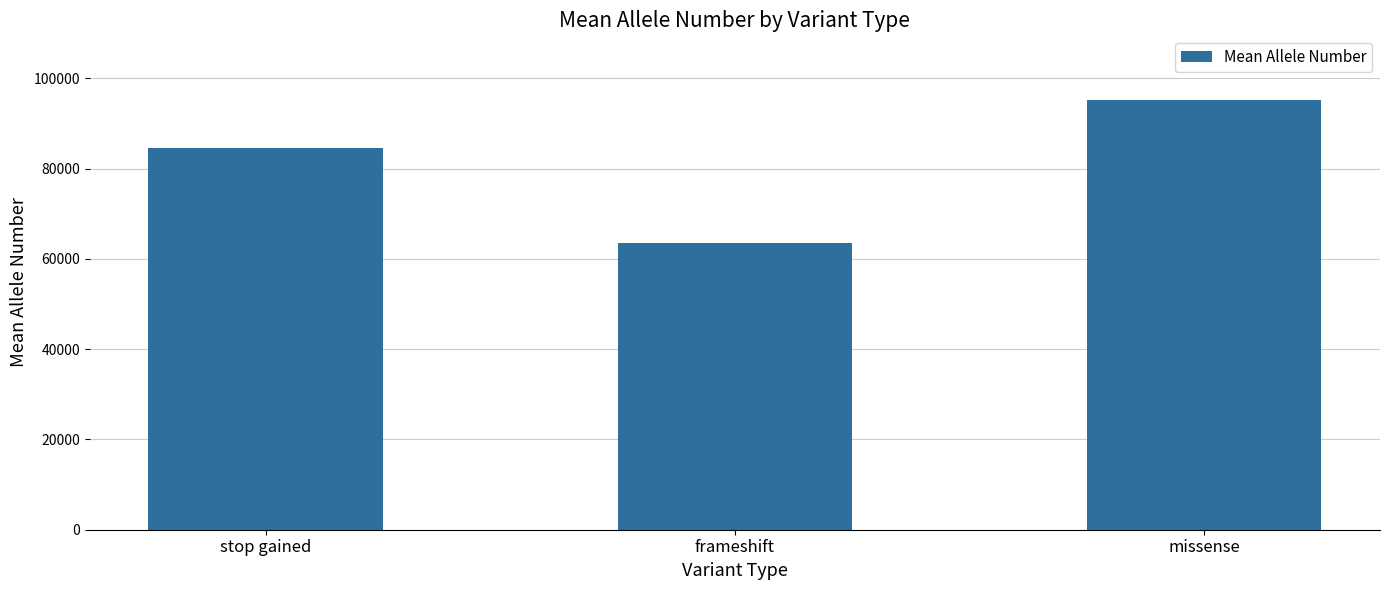

Does the chart contain any negative values?

No